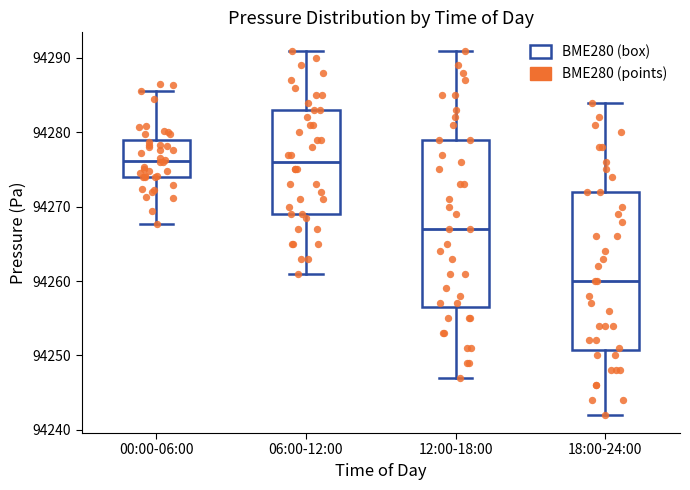

Reading left to right, transcribe this box plot: for each box, give where its median line is, the range the box spans, and where its two whiskers end, as read against the y-axis. The values are not printed on the chart, so give them approximately, as read against the axis.

00:00-06:00: median 94276, box 94274 to 94279, whiskers 94268 to 94286
06:00-12:00: median 94276, box 94269 to 94283, whiskers 94261 to 94291
12:00-18:00: median 94267, box 94257 to 94279, whiskers 94247 to 94291
18:00-24:00: median 94260, box 94251 to 94272, whiskers 94242 to 94284